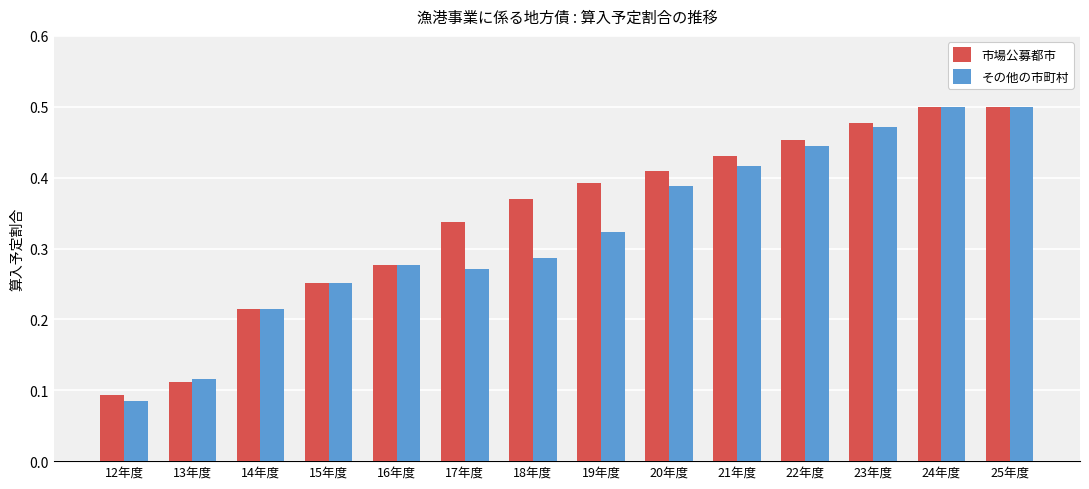

Rank the series by their average value, from highest to lowest.

市場公募都市, その他の市町村